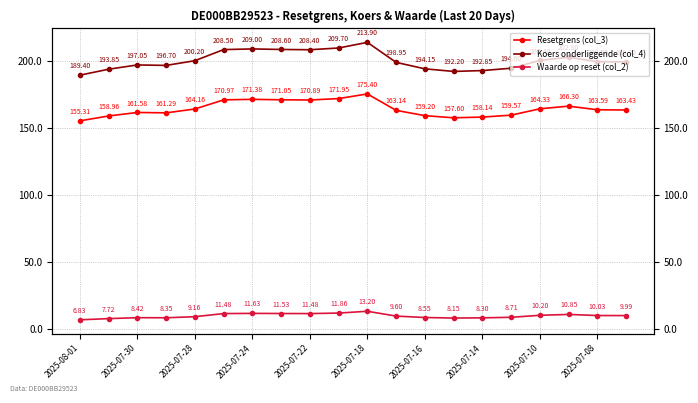

True or false: Koers onderliggende (col_4) and Resetgrens (col_3) intersect in this chart.

False